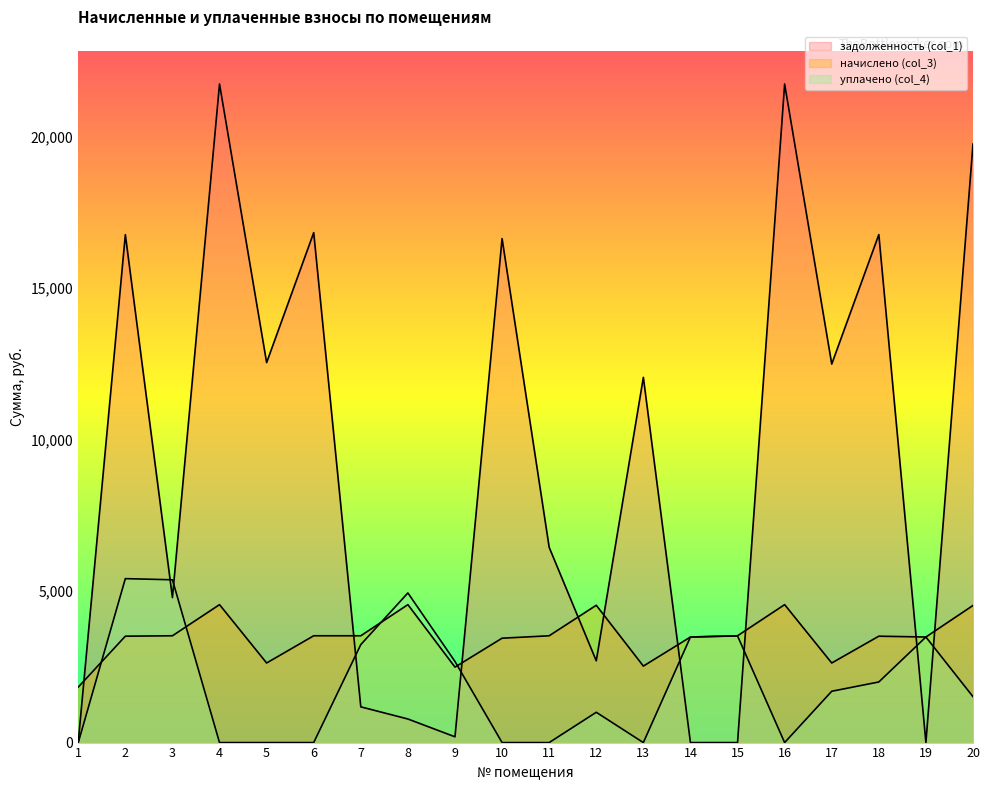

True or false: задолженность (col_1) and начислено (col_3) cross at least once.

True